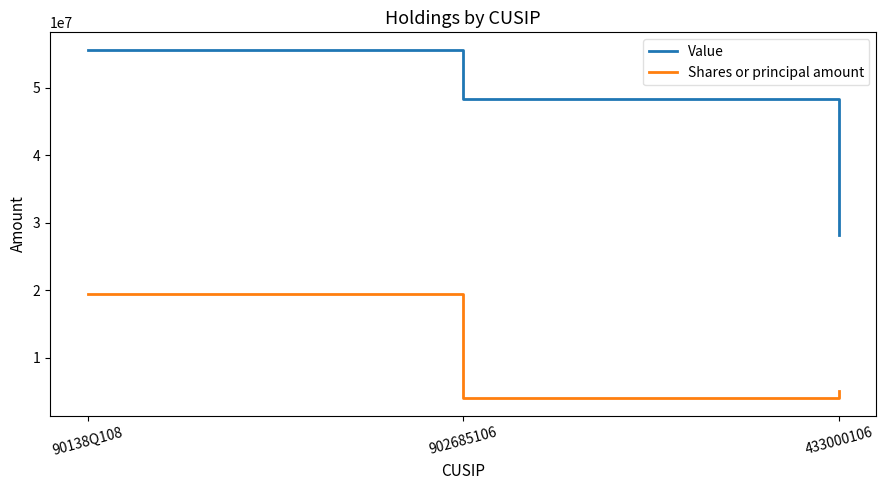

List the series in order of their peak value, highest first.

Value, Shares or principal amount